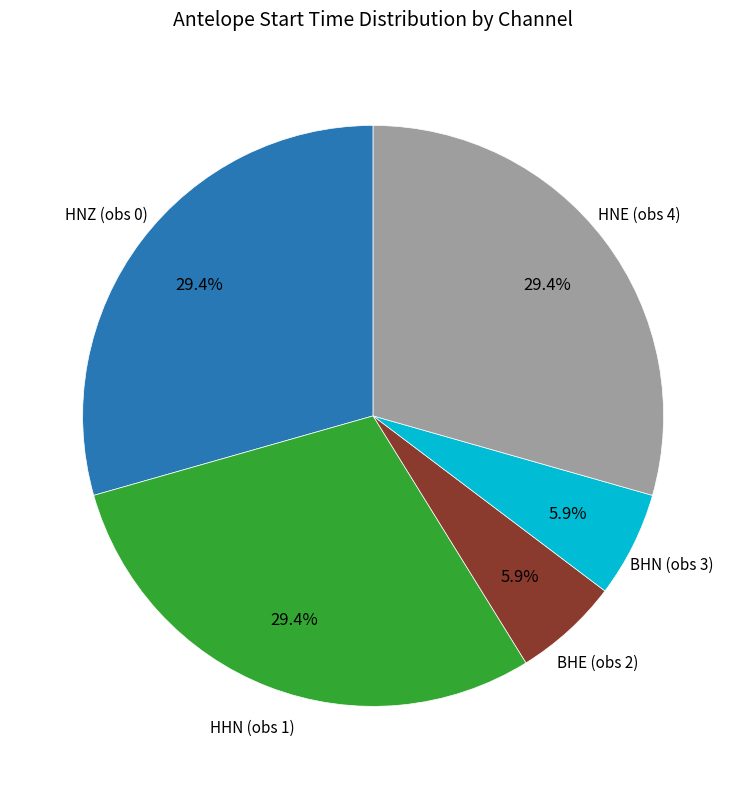

Is there any slice that represents more than half of the pie?

No